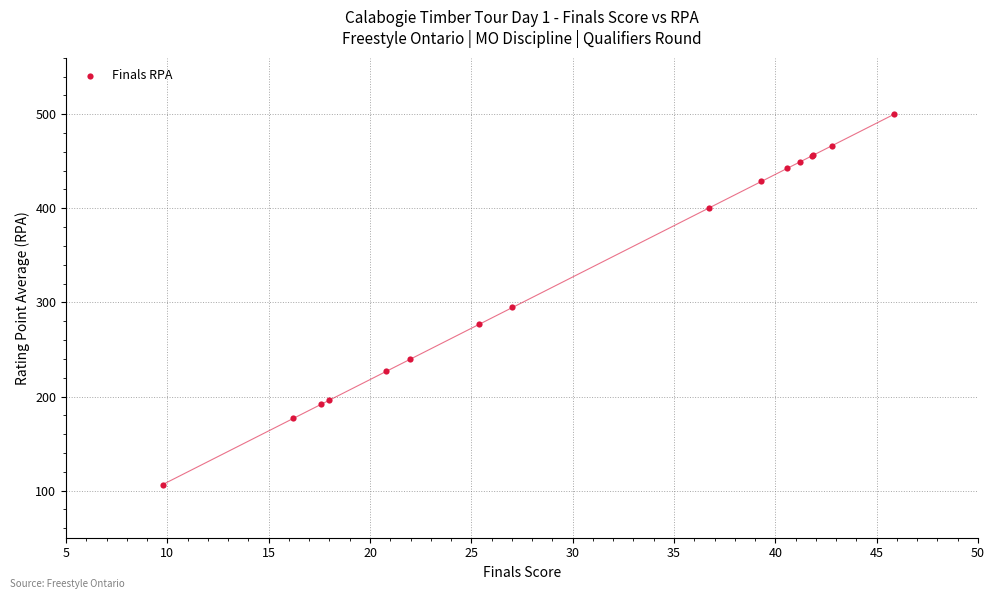

What Y value in the scatter plot is closest to 303?

294.6